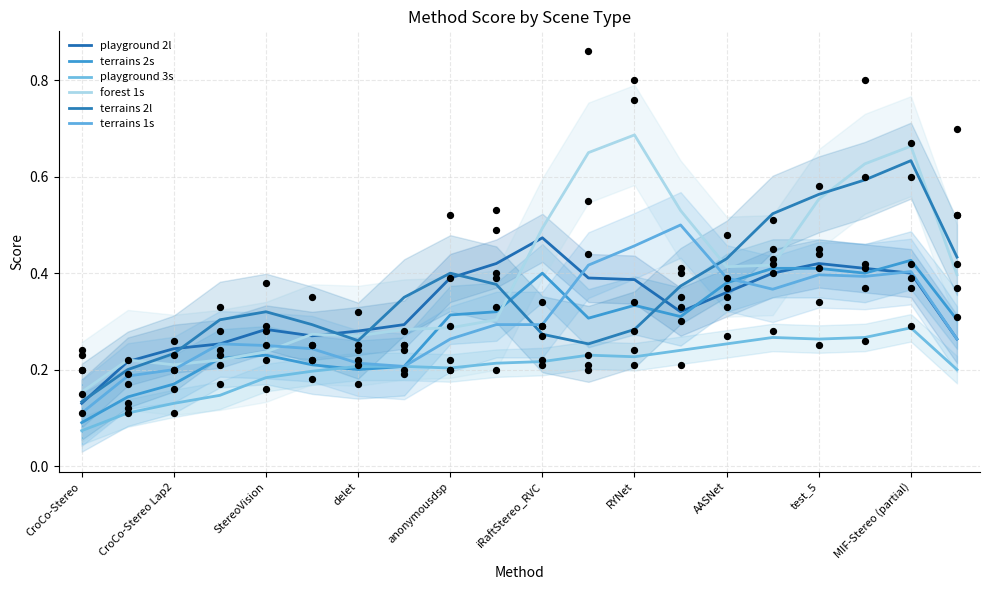

Which series reaches the maximum Y coordinate?

forest 1s